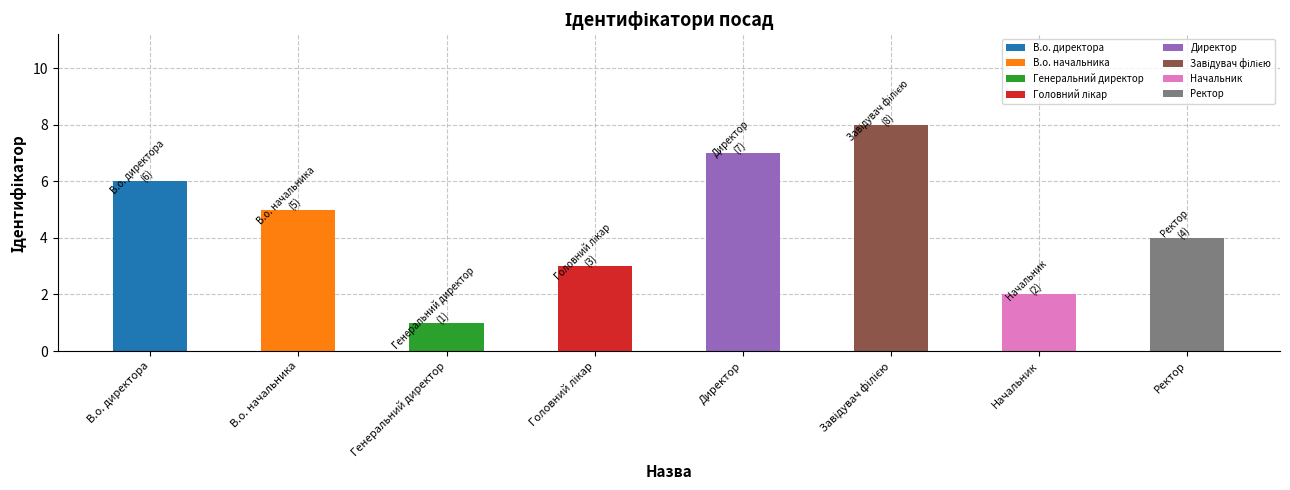

The chart shows a value of 7 at Директор. True or false?

True